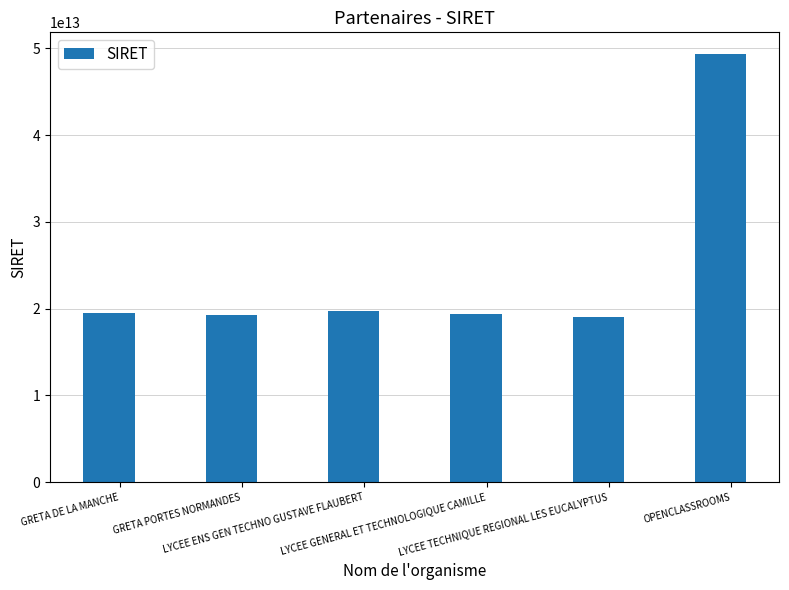

Count the number of data series in this chart.

1